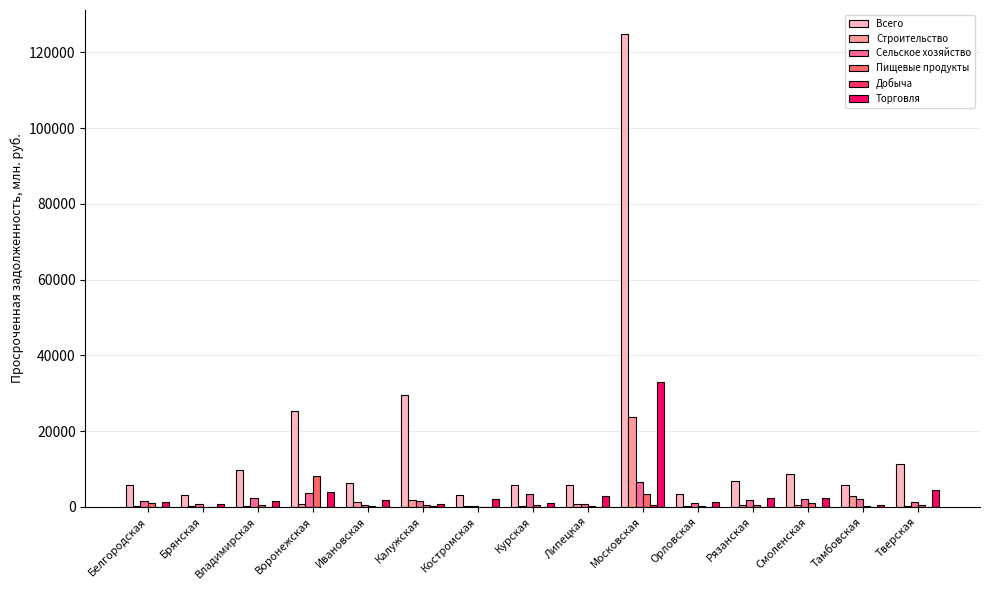

How many groups of bars are there?

15